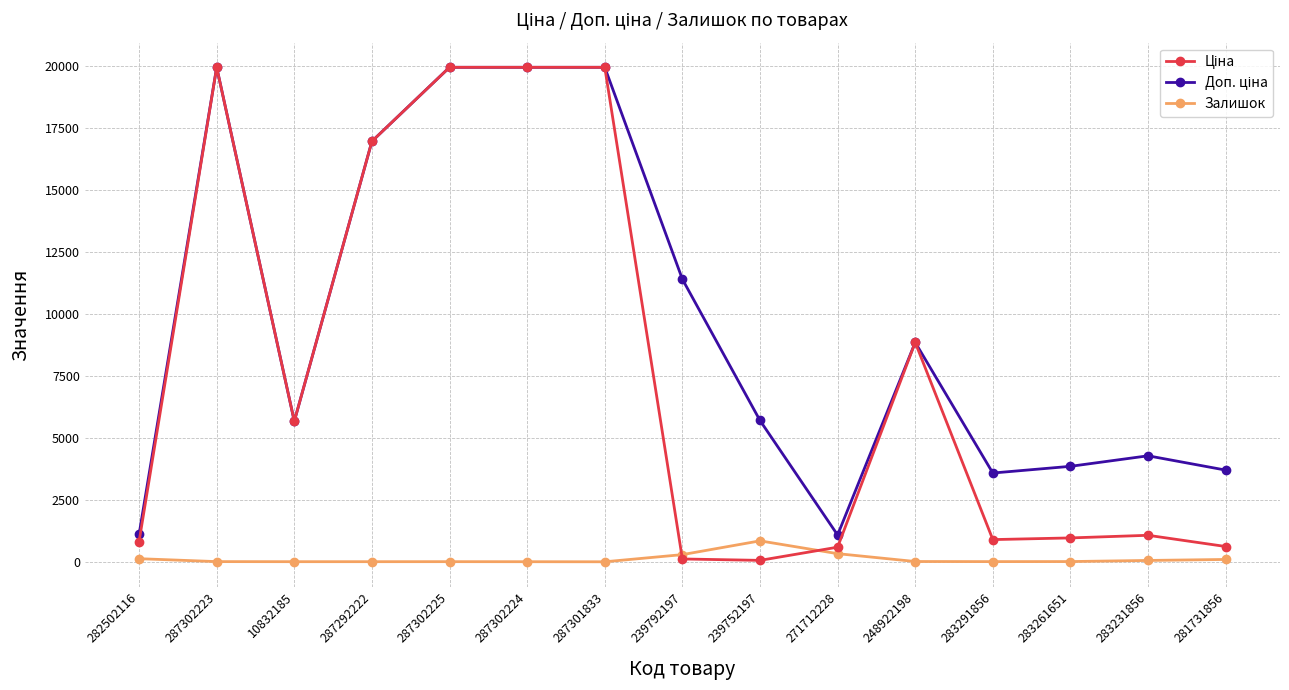

What is the maximum value for Залишок?

845.0